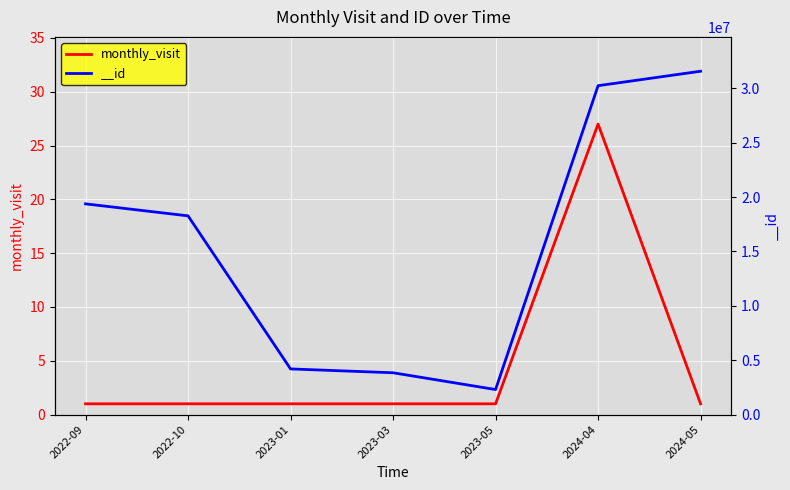

What is the average value?

5